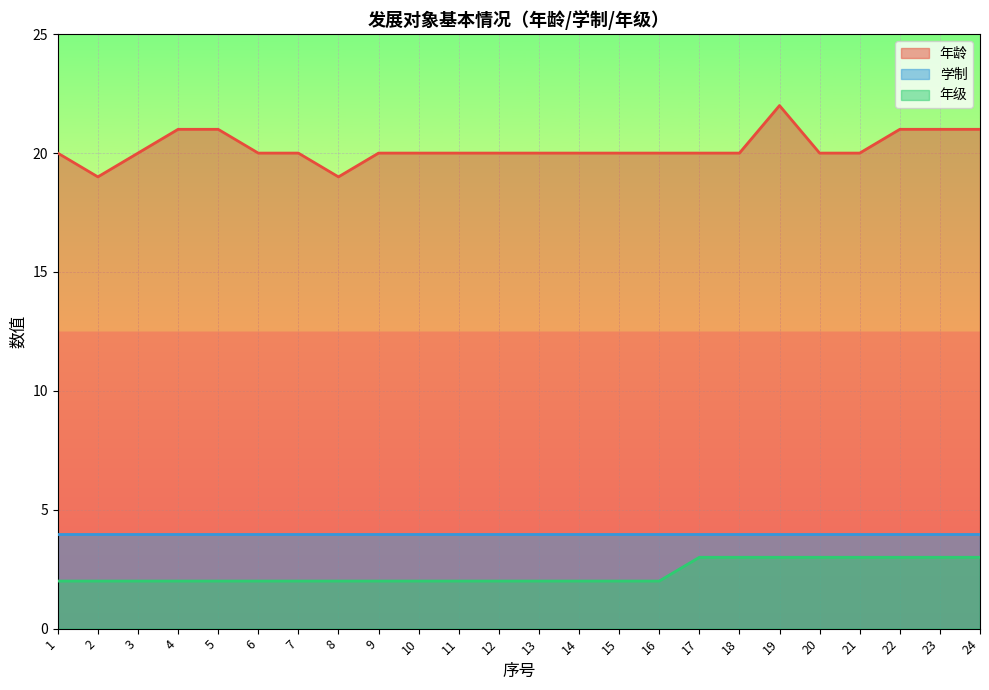

Which series has the largest total across all categories?

年龄